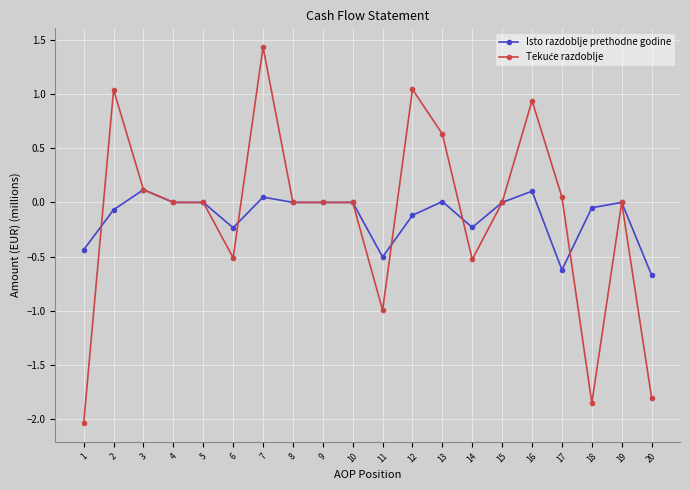

The Isto razdoblje prethodne godine series shows 0.3 at 15. True or false?

False